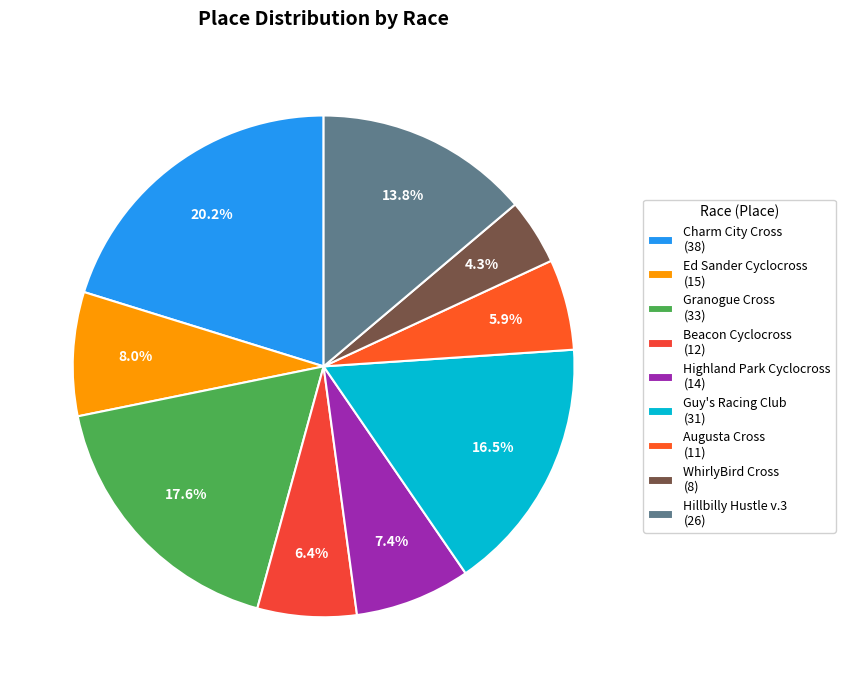

What percentage is the Beacon Cyclocross slice, to the nearest percent?

6%